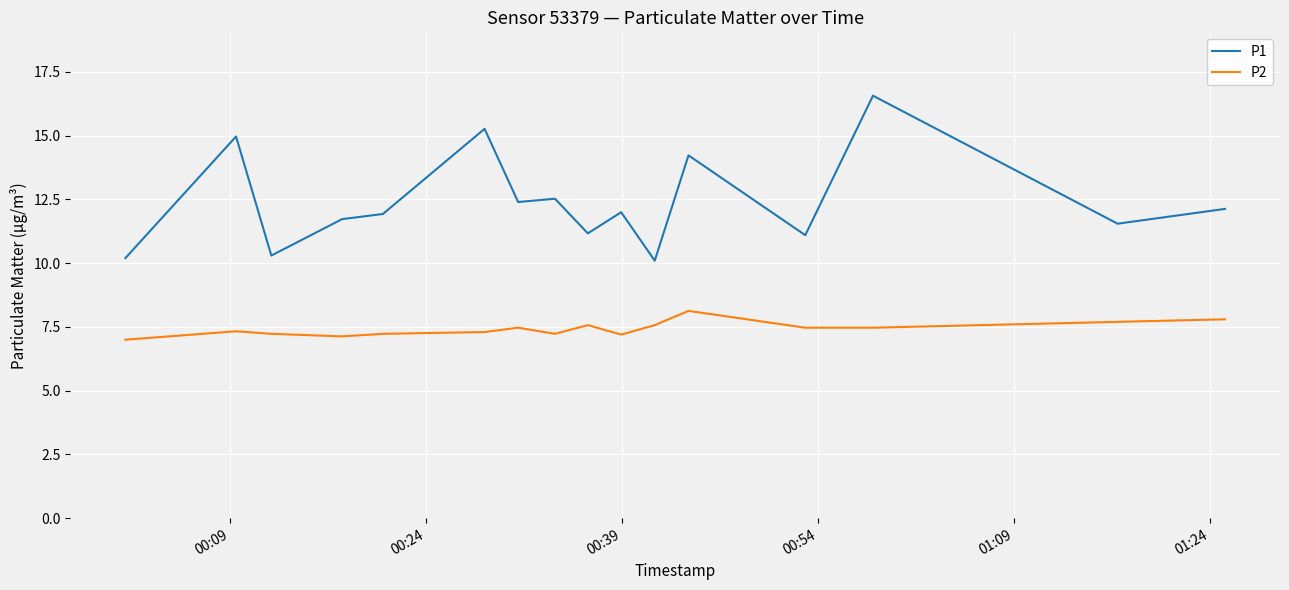

List the series in order of their peak value, highest first.

P1, P2